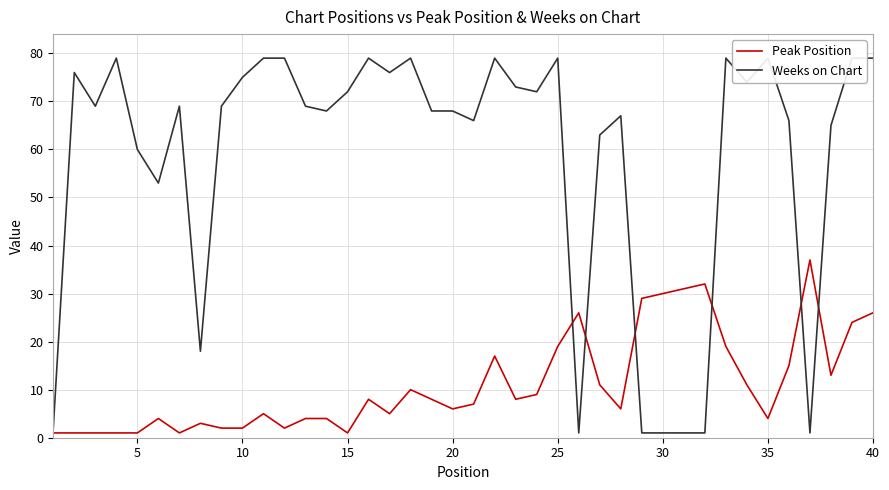

What is the maximum value for Peak Position?

37